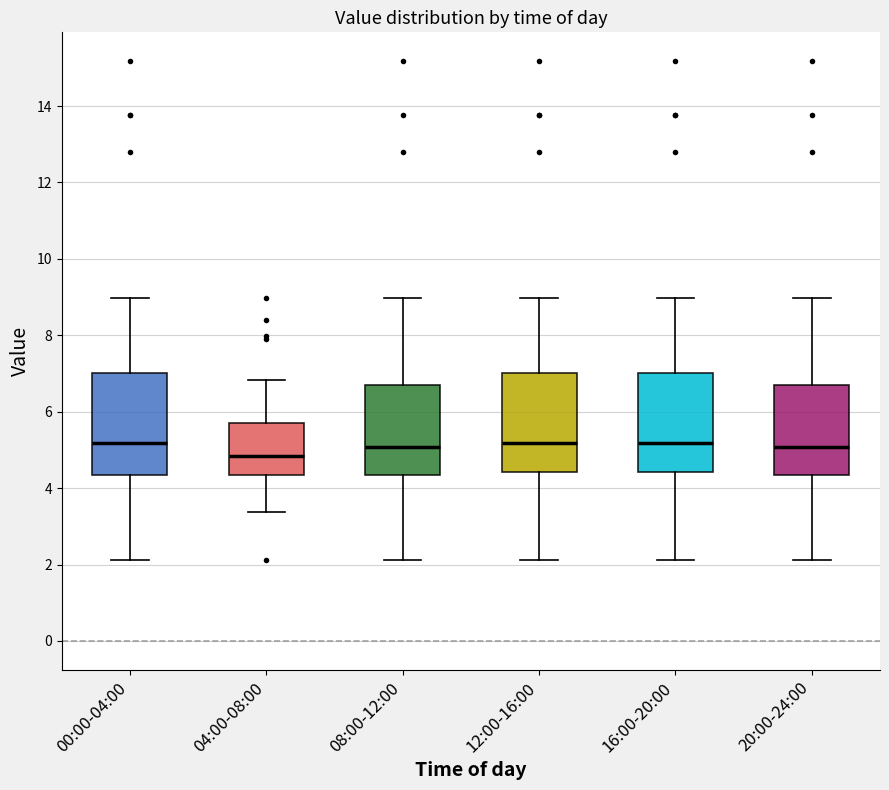

Reading left to right, transcribe this box plot: for each box, give where its median line is, the range the box spans, and where its two whiskers end, as read against the y-axis. The values are not printed on the chart, so give them approximately, as read against the axis.

00:00-04:00: median 5.2, box 4.4 to 7.0, whiskers 2.2 to 9.0
04:00-08:00: median 4.8, box 4.4 to 5.8, whiskers 3.4 to 6.8
08:00-12:00: median 5.0, box 4.4 to 6.8, whiskers 2.2 to 9.0
12:00-16:00: median 5.2, box 4.4 to 7.0, whiskers 2.2 to 9.0
16:00-20:00: median 5.2, box 4.4 to 7.0, whiskers 2.2 to 9.0
20:00-24:00: median 5.0, box 4.4 to 6.8, whiskers 2.2 to 9.0